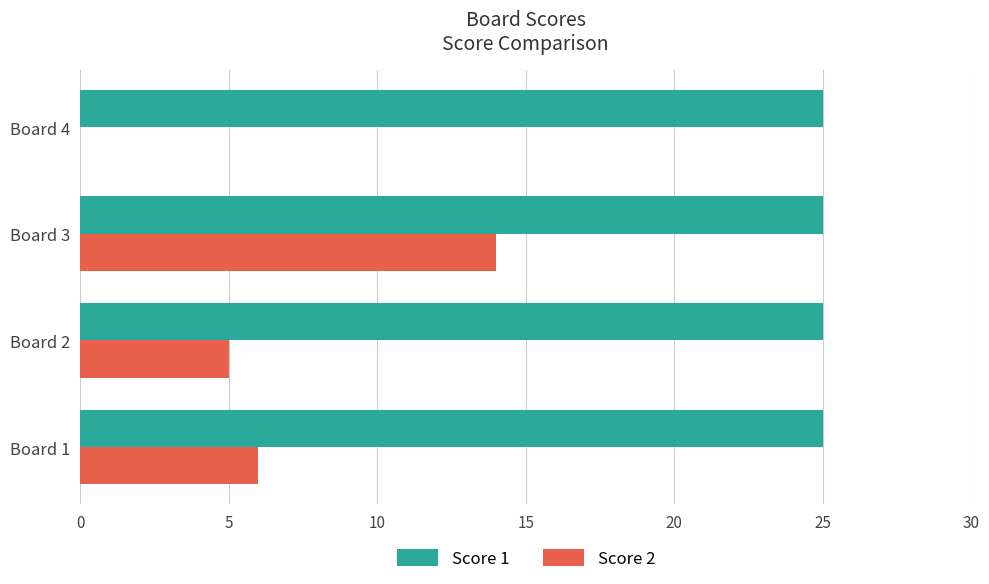

Count the number of data series in this chart.

2